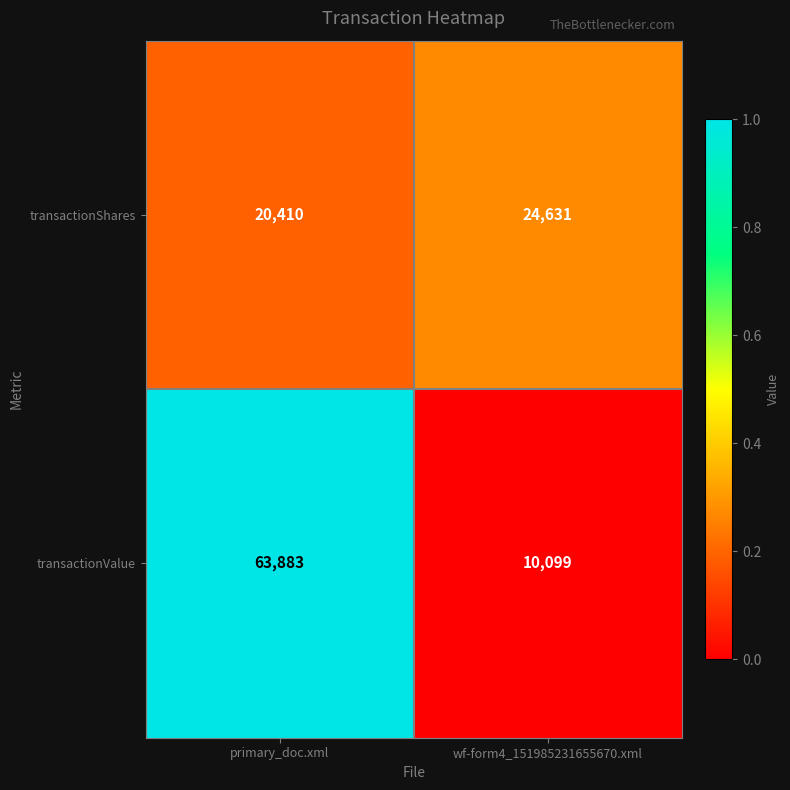

What is the average value of the transactionValue series?

36991